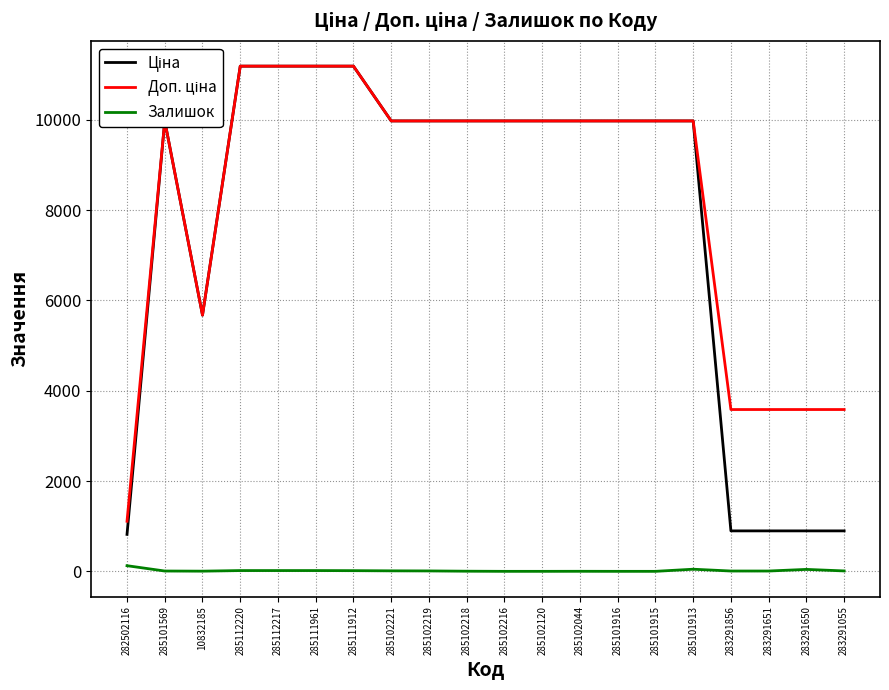

Is it true that Залишок equals 9.0 at 285102219?

True